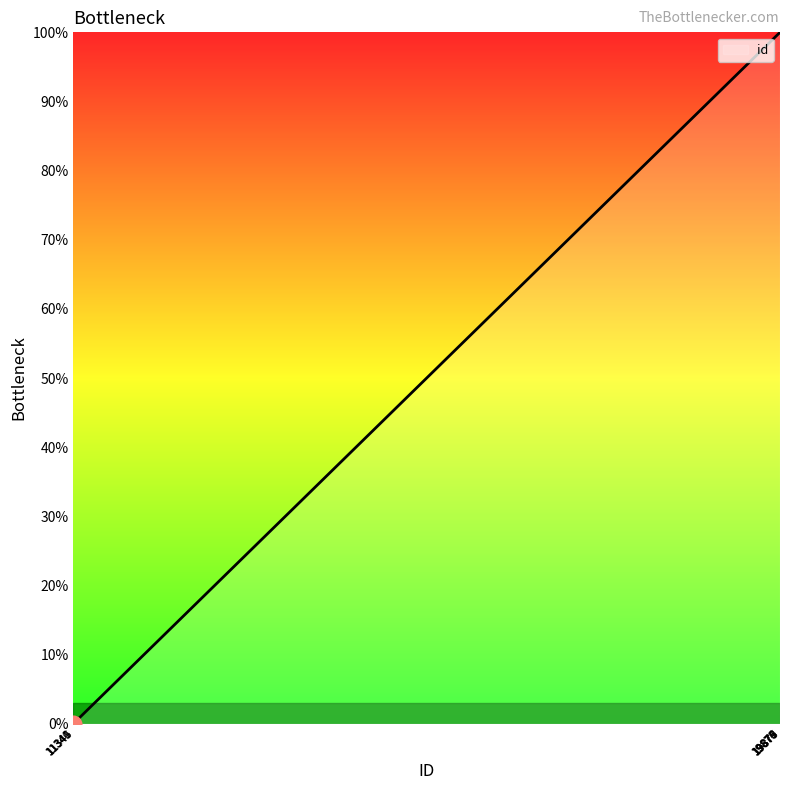

What is the difference between the maximum and minimum values?

100.0